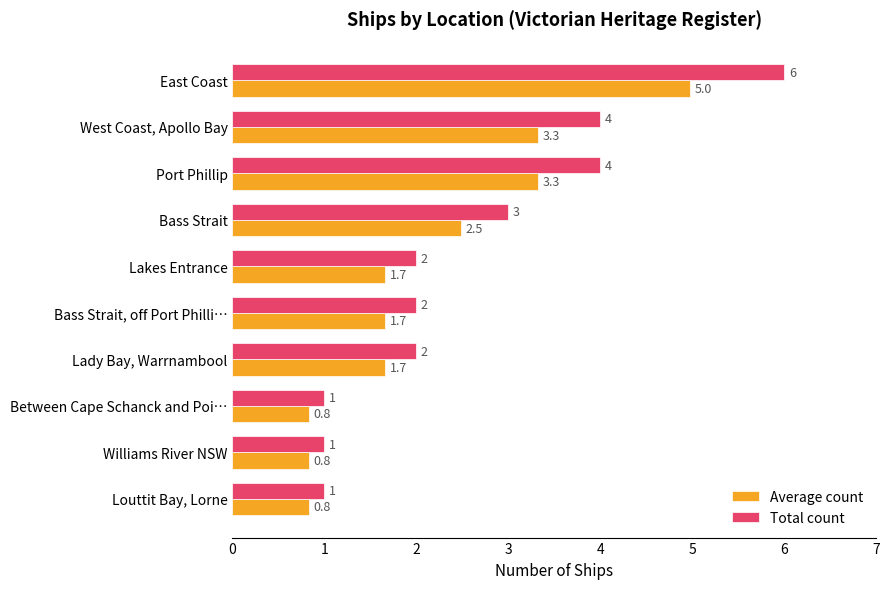

Rank the series by their maximum value, from highest to lowest.

Total count, Average count